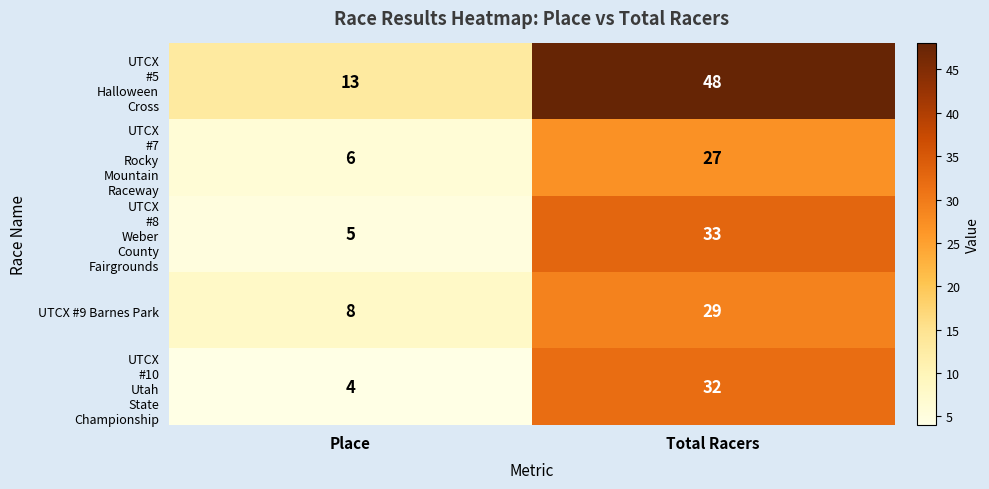

What value does the UTCX #9 Barnes Park series have at Total Racers, to the nearest 10?

30